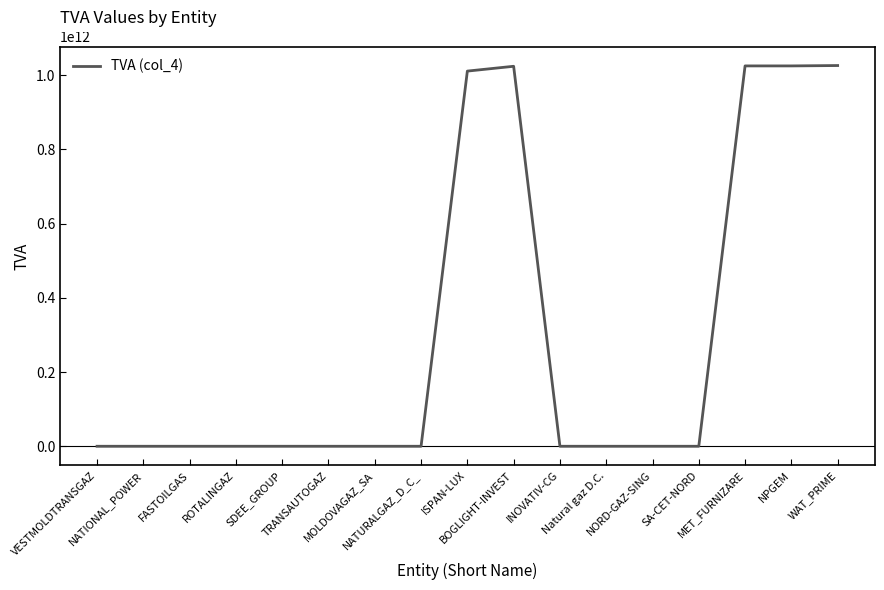

True or false: there are more than 2 points higher than both neighbors.

True